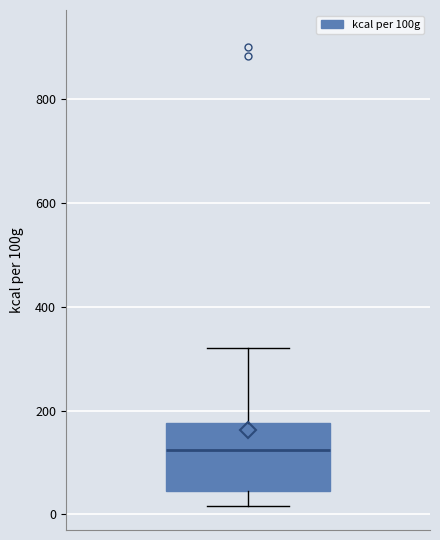

Where does the lower whisker of the box end on the y-axis? The values are not printed on the chart, so give them approximately, as read against the axis.

20